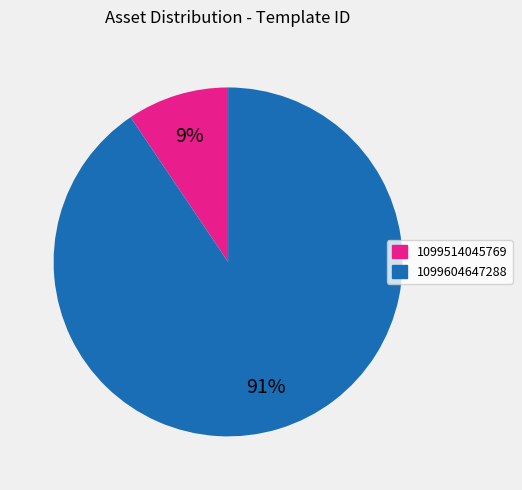

To the nearest percent, what is the combined percentage of 1099604647288 and 1099514045769?

100%